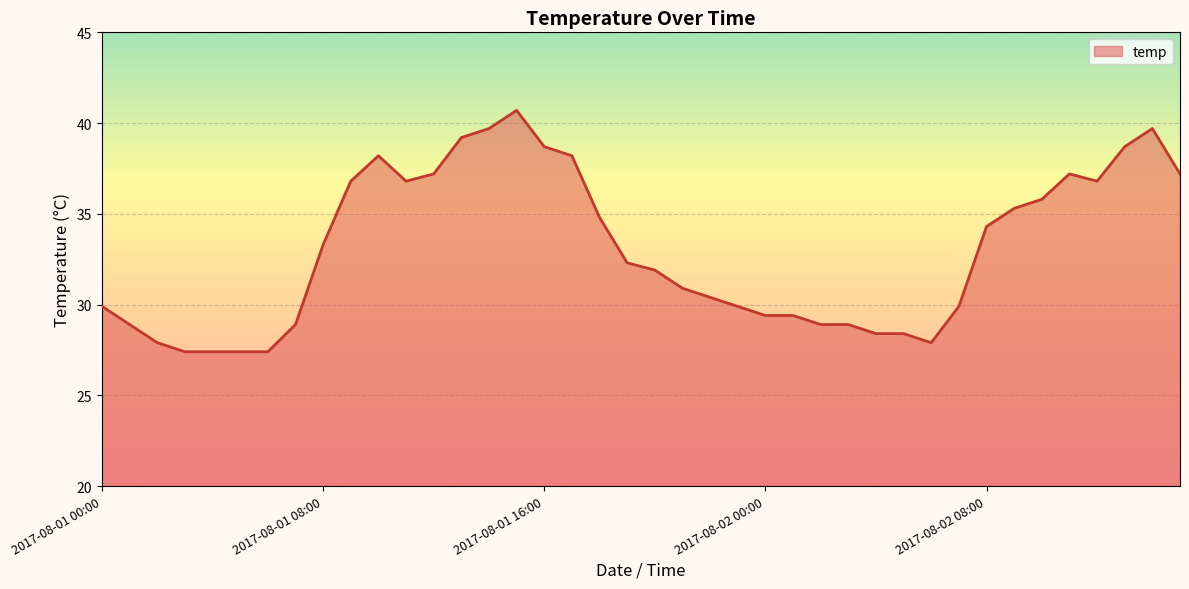

What is the sum of all values?

1320.4